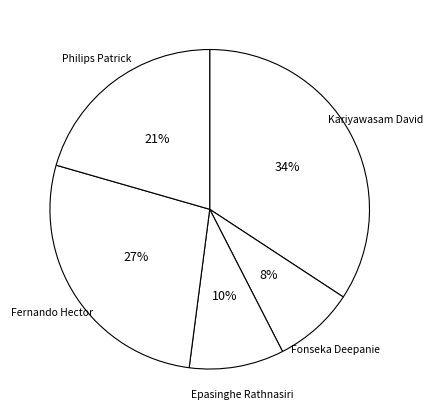

Count the number of slices in the pie.

5